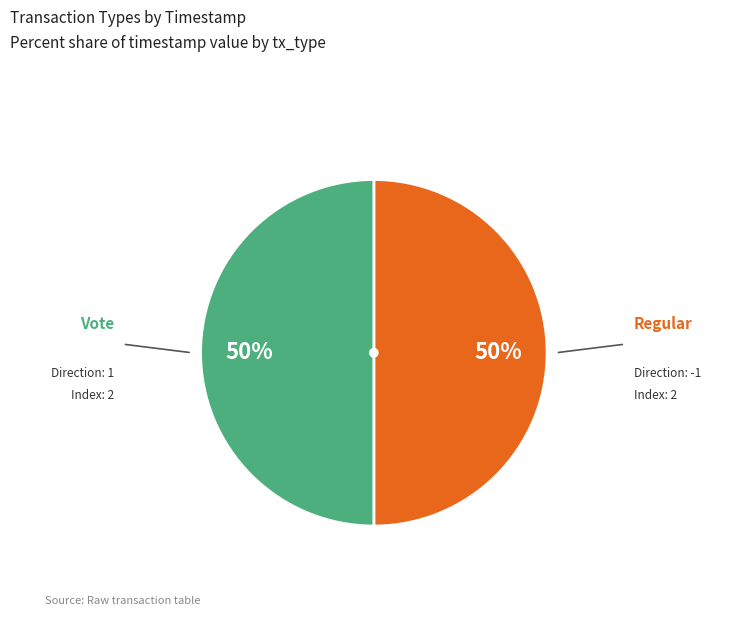

Count the number of slices in the pie.

2